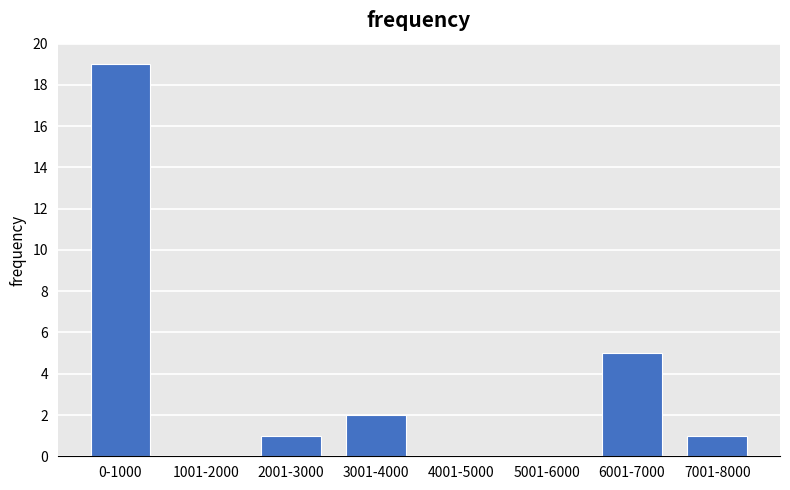

Reading left to right, list all the values displayed in this chart.

0-1000=19	1001-2000=0	2001-3000=1	3001-4000=2	4001-5000=0	5001-6000=0	6001-7000=5	7001-8000=1